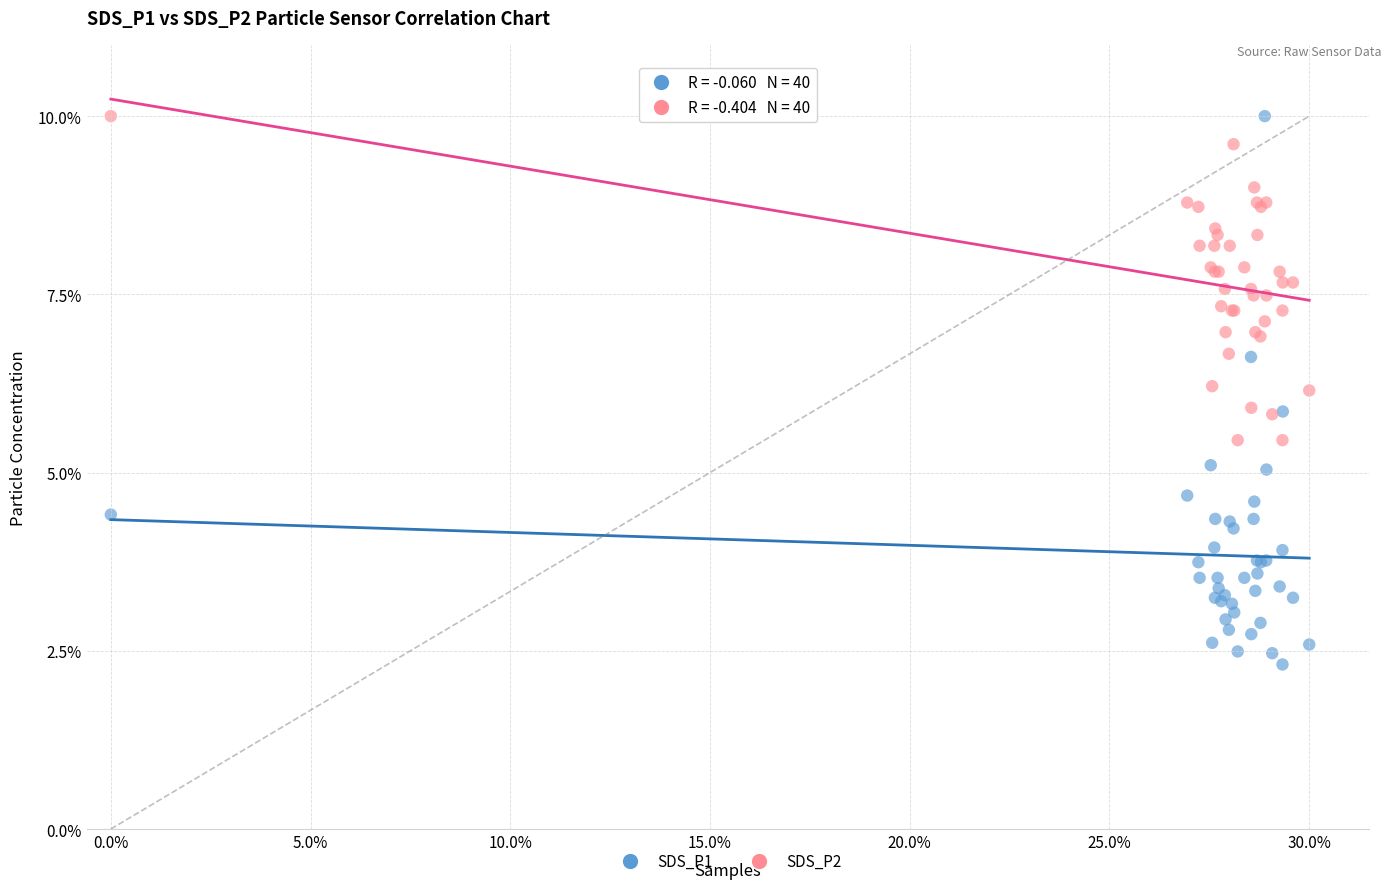

What are all the series names shown in the legend?

SDS_P1, SDS_P2